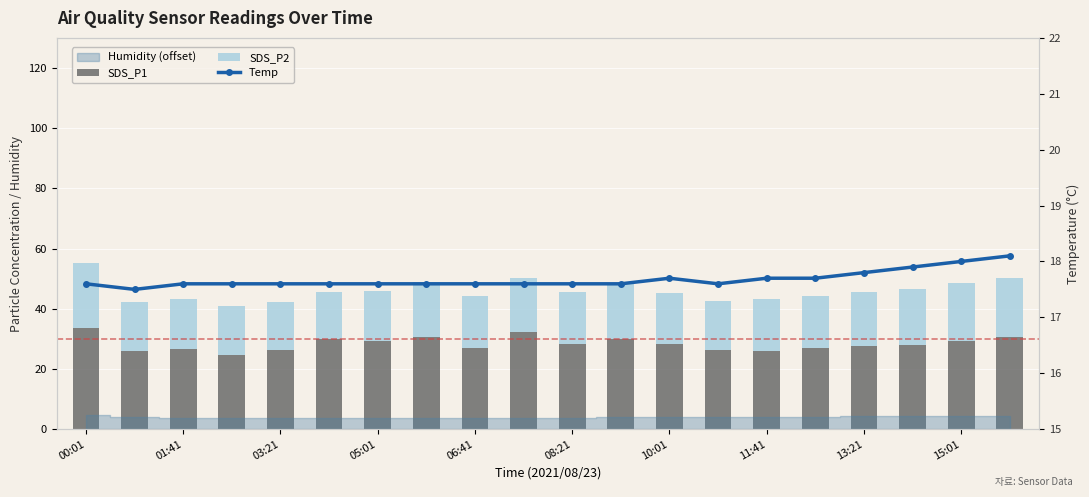

The value of SDS_P2 at 05:01 is 16.1. True or false?

True